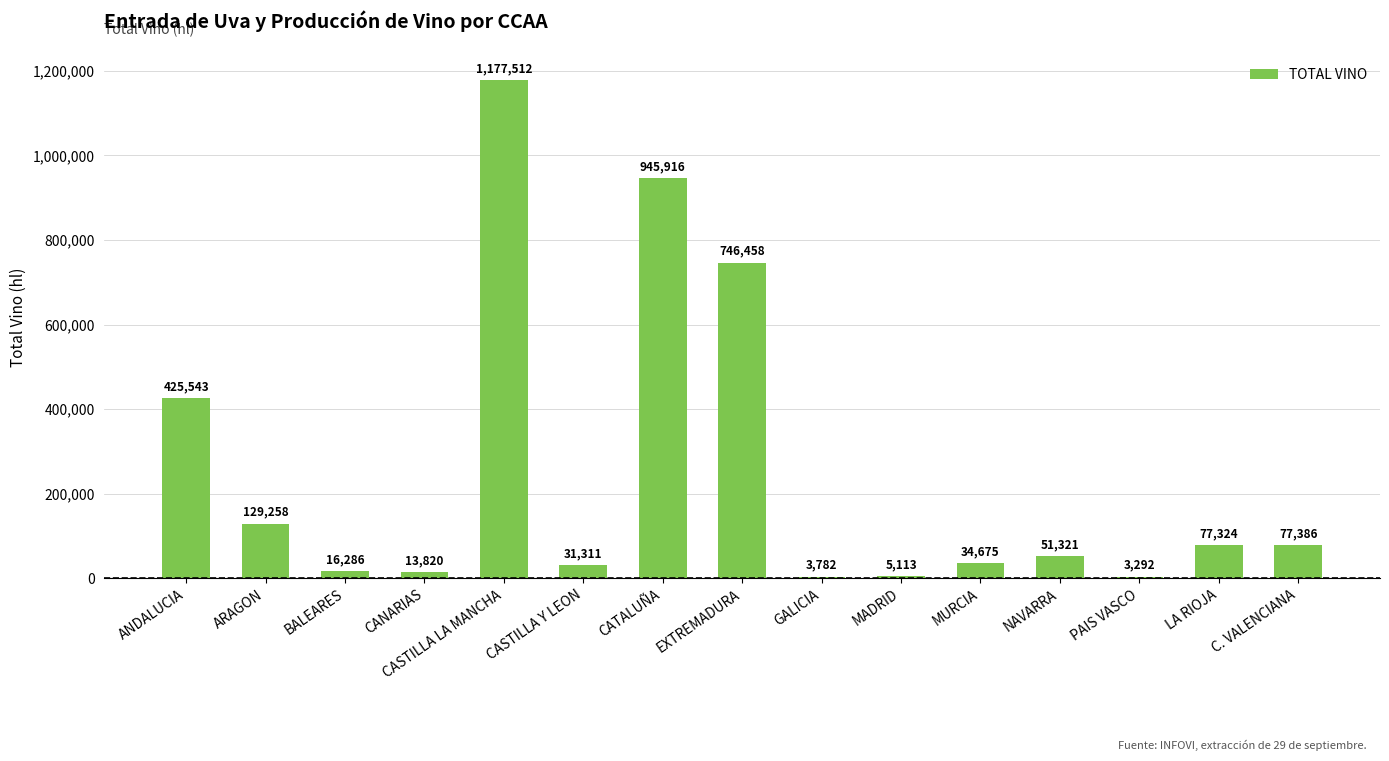

What is the change in value from ANDALUCIA to CASTILLA LA MANCHA?

+751969